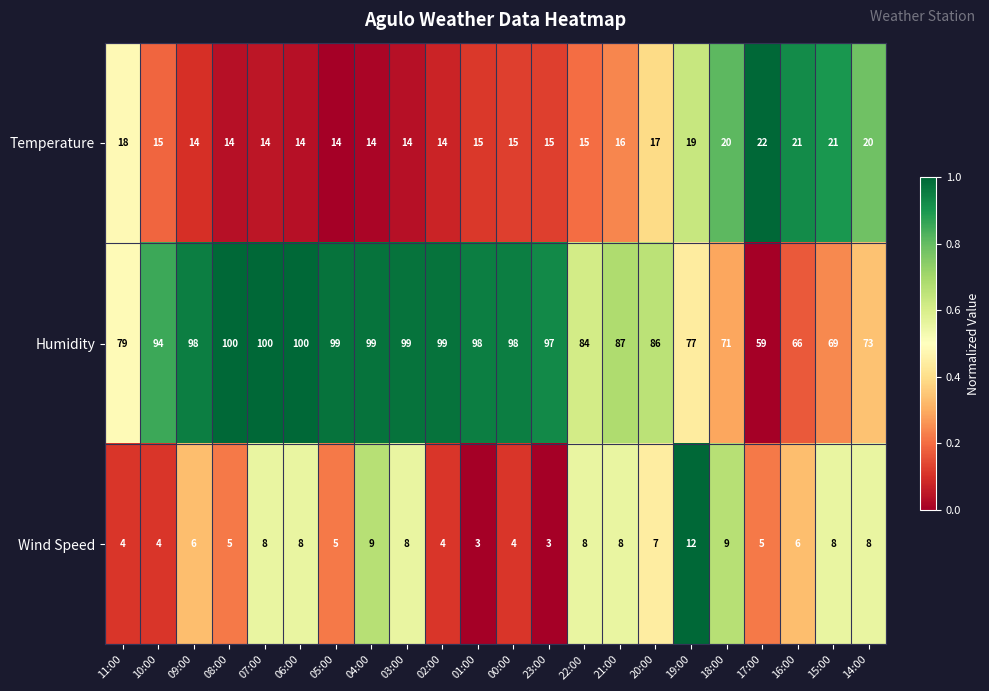

Which series has the largest range (max minus min)?

Humidity